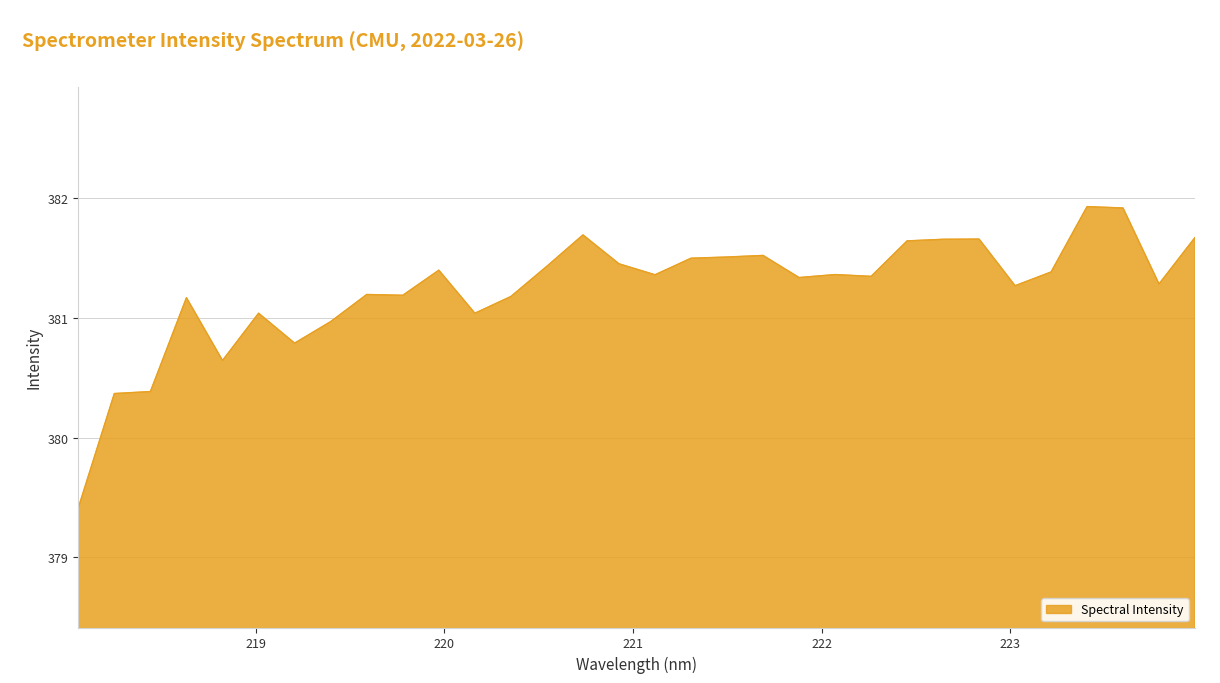

What is the difference between the maximum and minimum values?

2.5